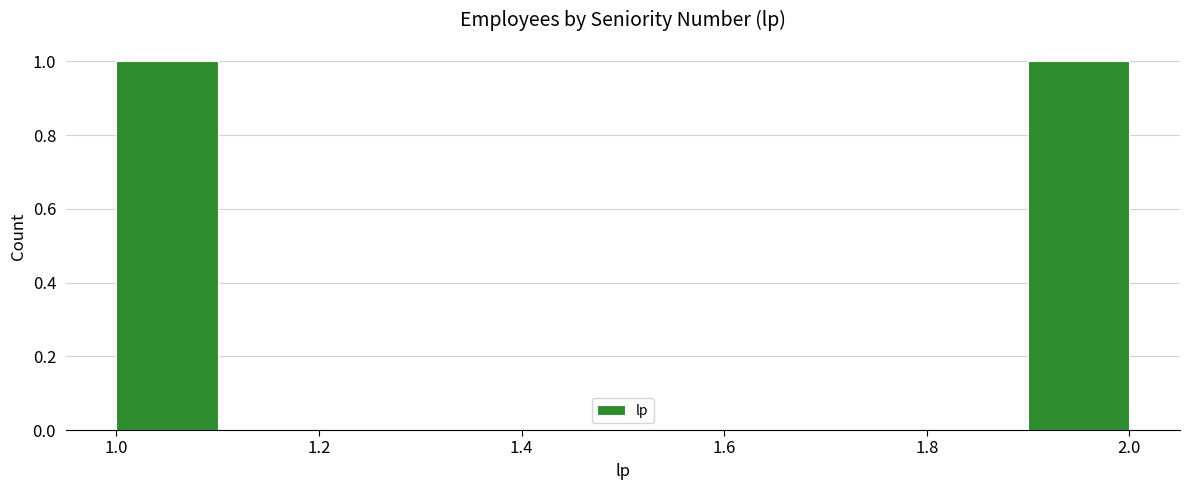

Reading left to right, transcribe this chart: for each bar, give the range it covers on the x-axis and its height. The values are not printed on the chart, so give them approximately, as read against the axis.

1.0 to 1.1: 1
1.1 to 1.2: 0
1.2 to 1.3: 0
1.3 to 1.4: 0
1.4 to 1.5: 0
1.5 to 1.6: 0
1.6 to 1.7: 0
1.7 to 1.8: 0
1.8 to 1.9: 0
1.9 to 2.0: 1